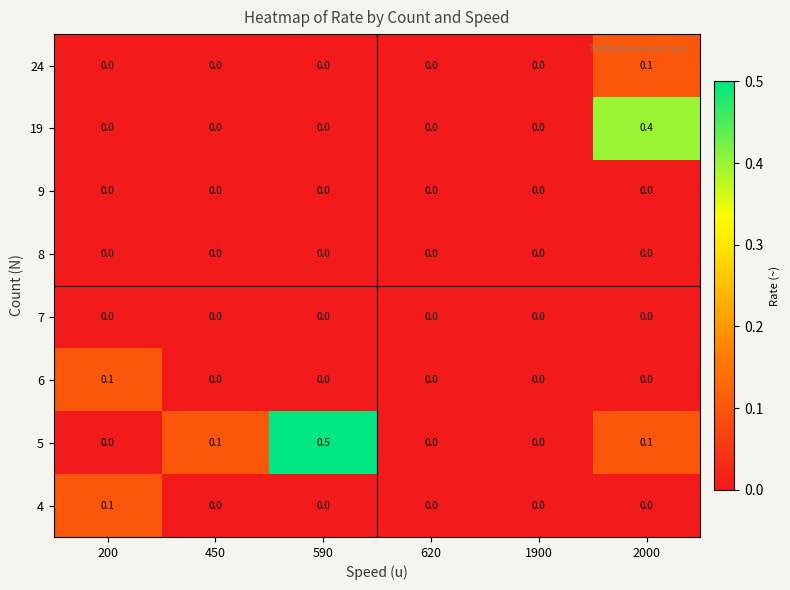

What is the greatest value displayed?

0.5